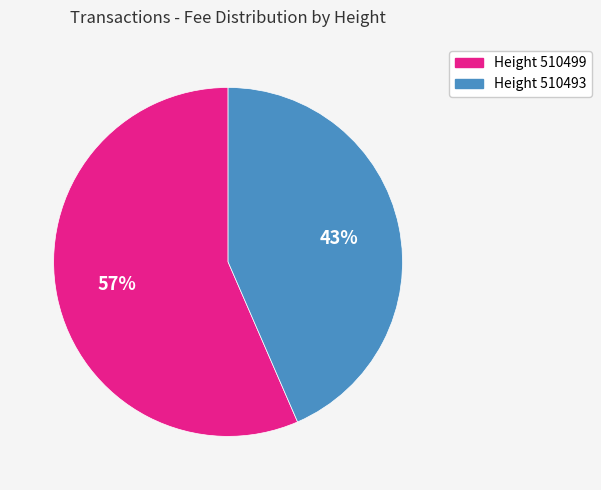

Is there a majority slice in this chart?

Yes